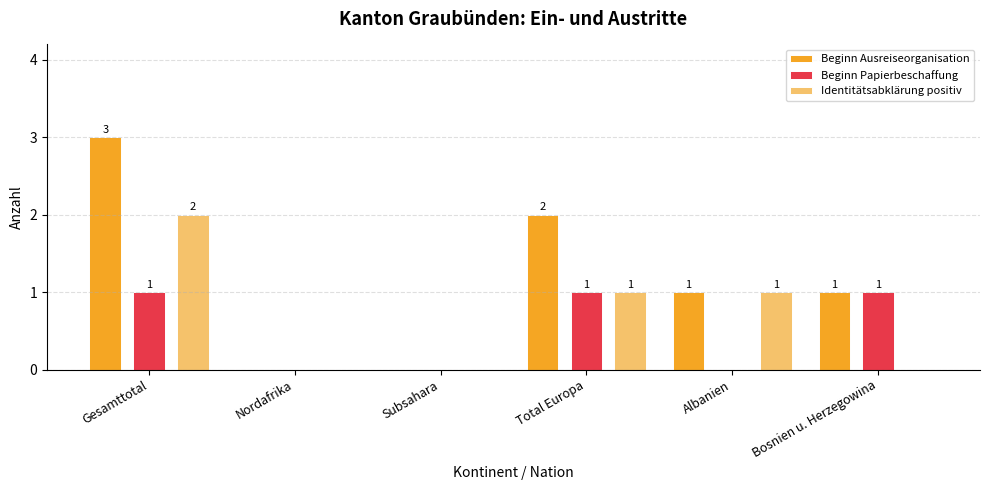

What are all the series names shown in the legend?

Beginn Ausreiseorganisation, Beginn Papierbeschaffung, Identitätsabklärung positiv